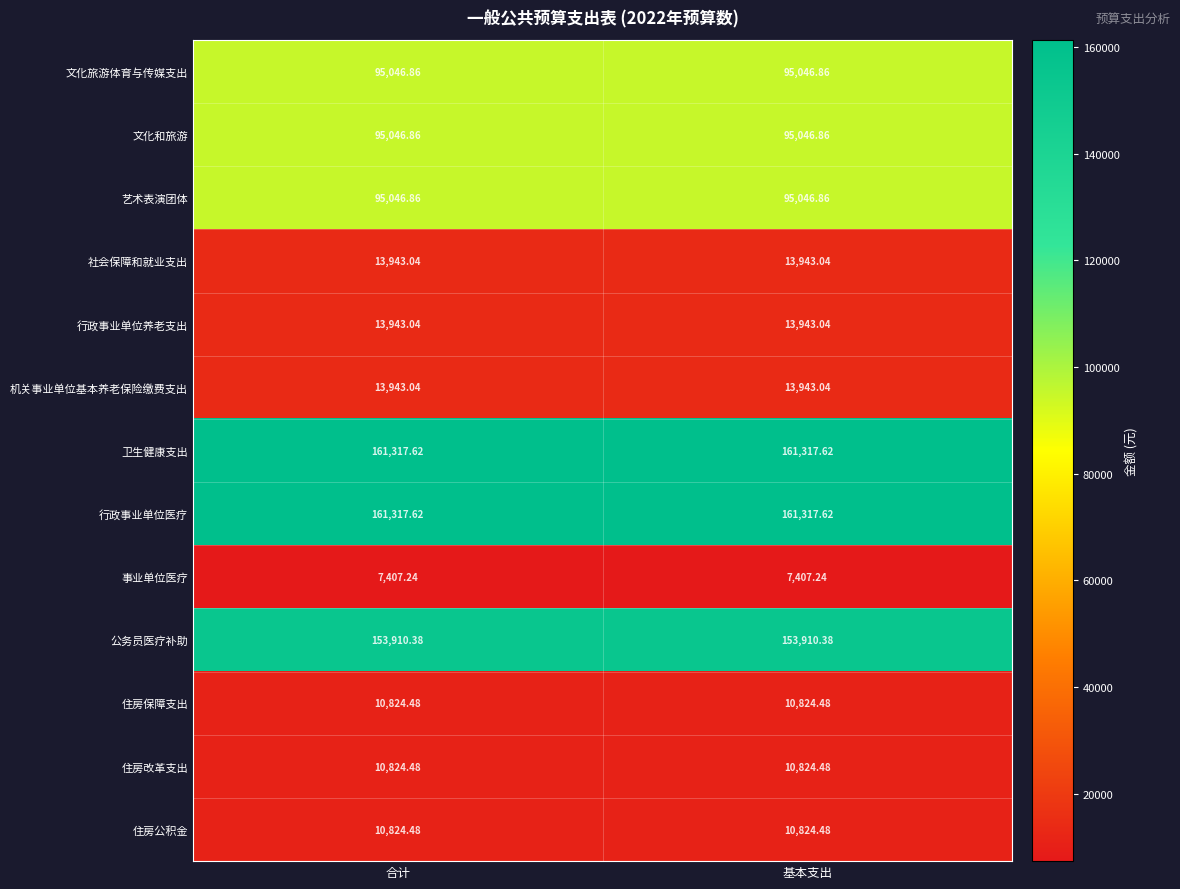

How many distinct data groups are displayed?

13